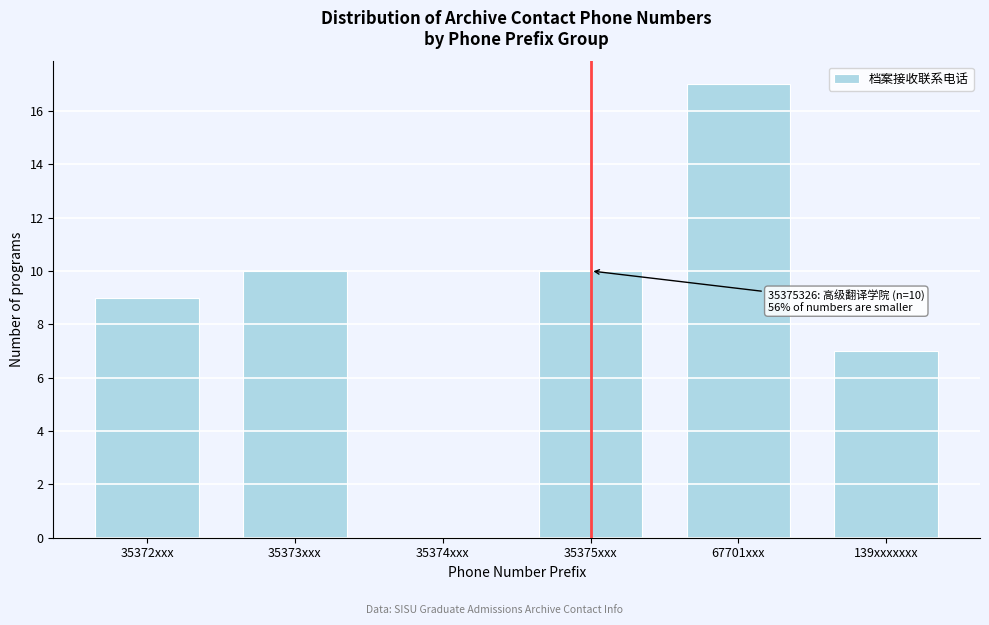

Reading right to left, transcribe all the data shown in this chart.

139xxxxxxx=7	67701xxx=17	35375xxx=10	35374xxx=0	35373xxx=10	35372xxx=9